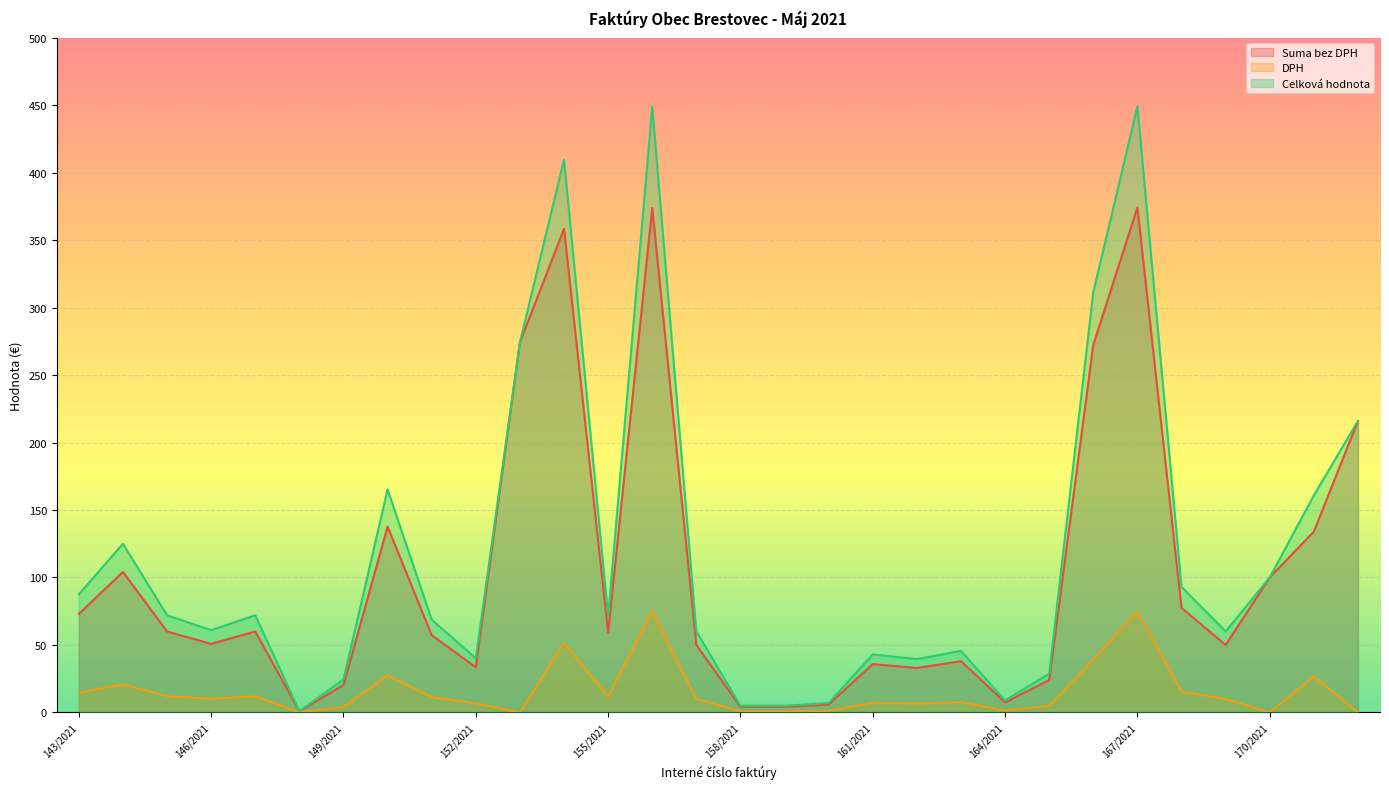

True or false: DPH has a value of 19.8 at 166/2021.

False